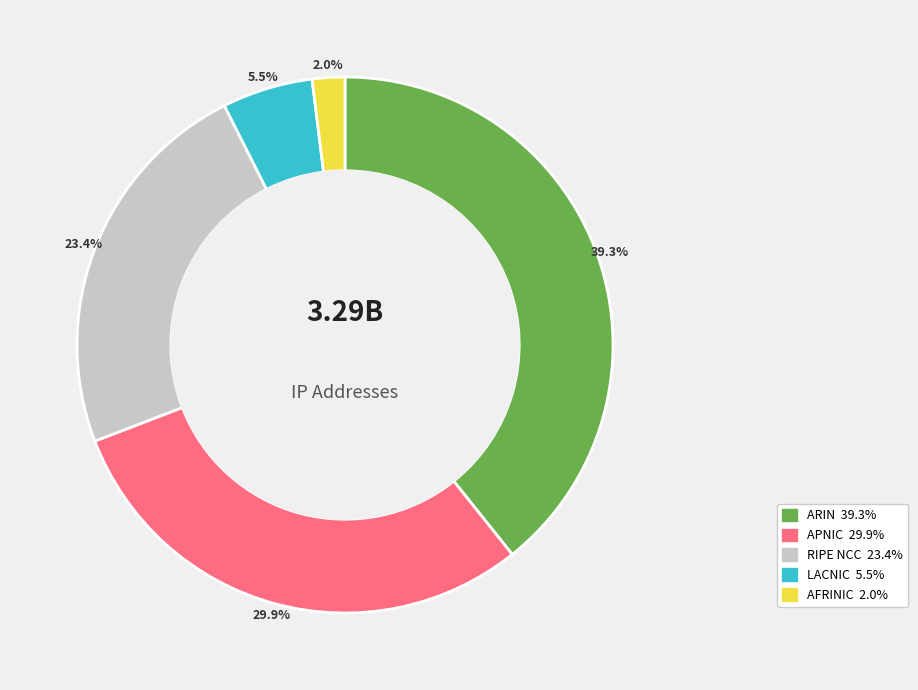

To the nearest percent, what is the difference between the RIPE NCC and APNIC slice percentages?

6%